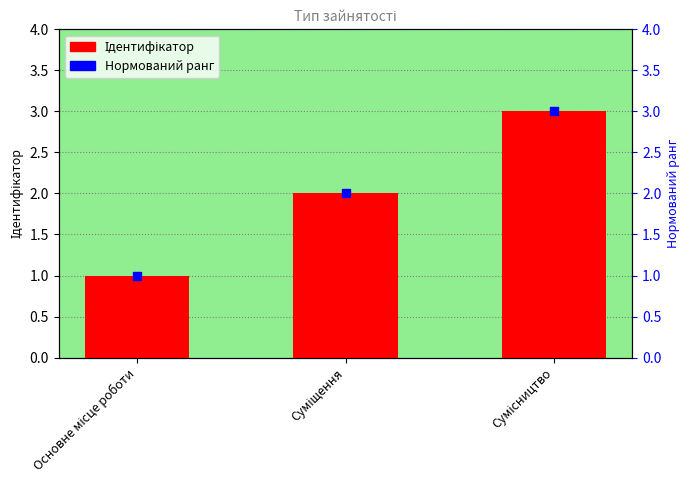

Which series has the widest spread of Y values?

Ідентифікатор